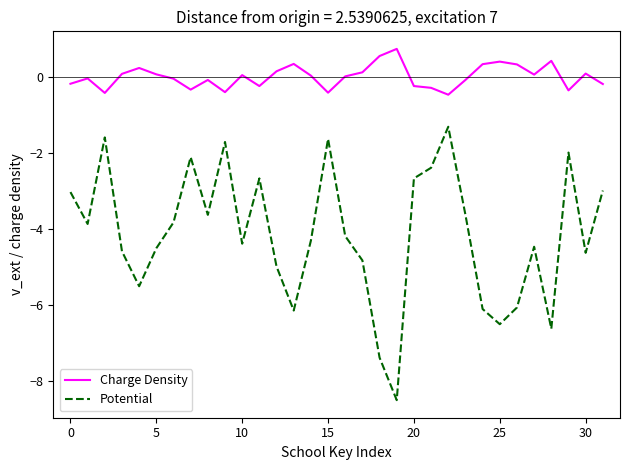

Which series has the largest total across all categories?

Charge Density